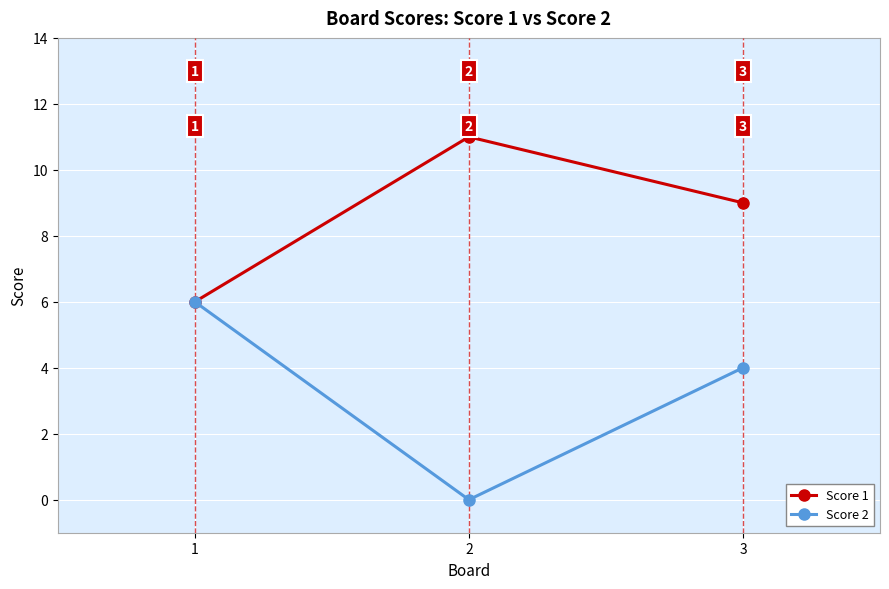

What are all the series names shown in the legend?

Score 1, Score 2